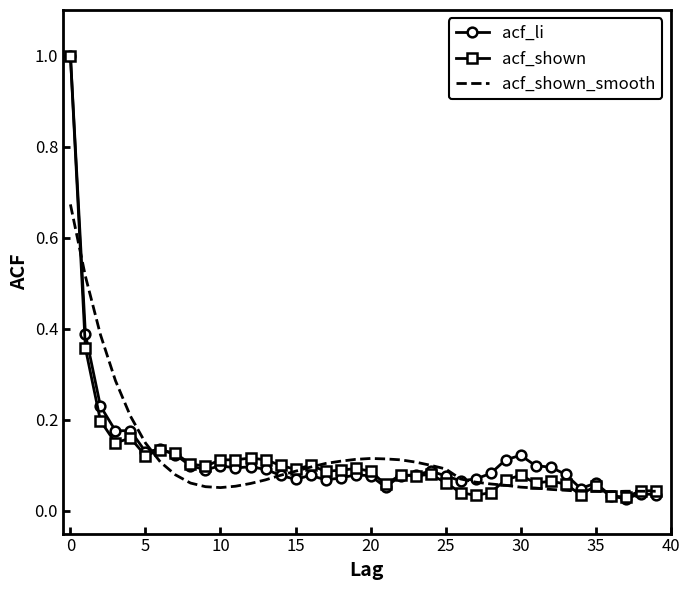

What is the maximum value for acf_li?

1.0